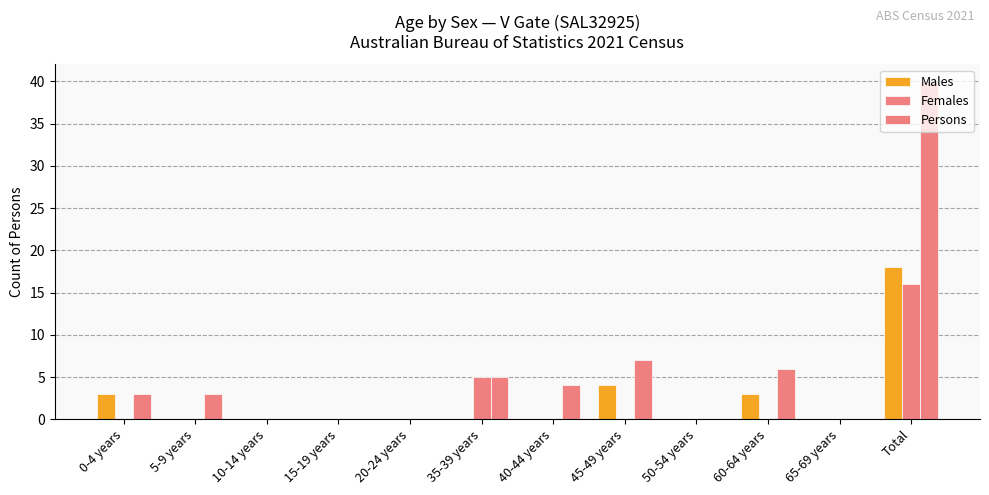

What is the difference between the maximum and minimum values in the Males series?

18